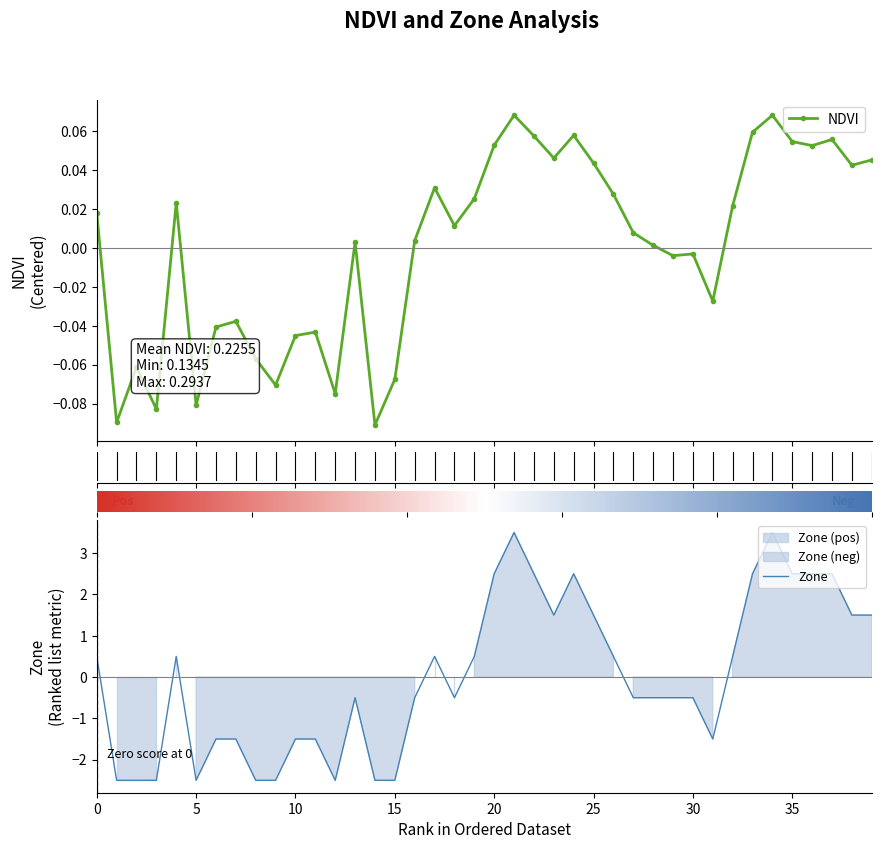

Rank the series by their average value, from lowest to highest.

Zone, NDVI